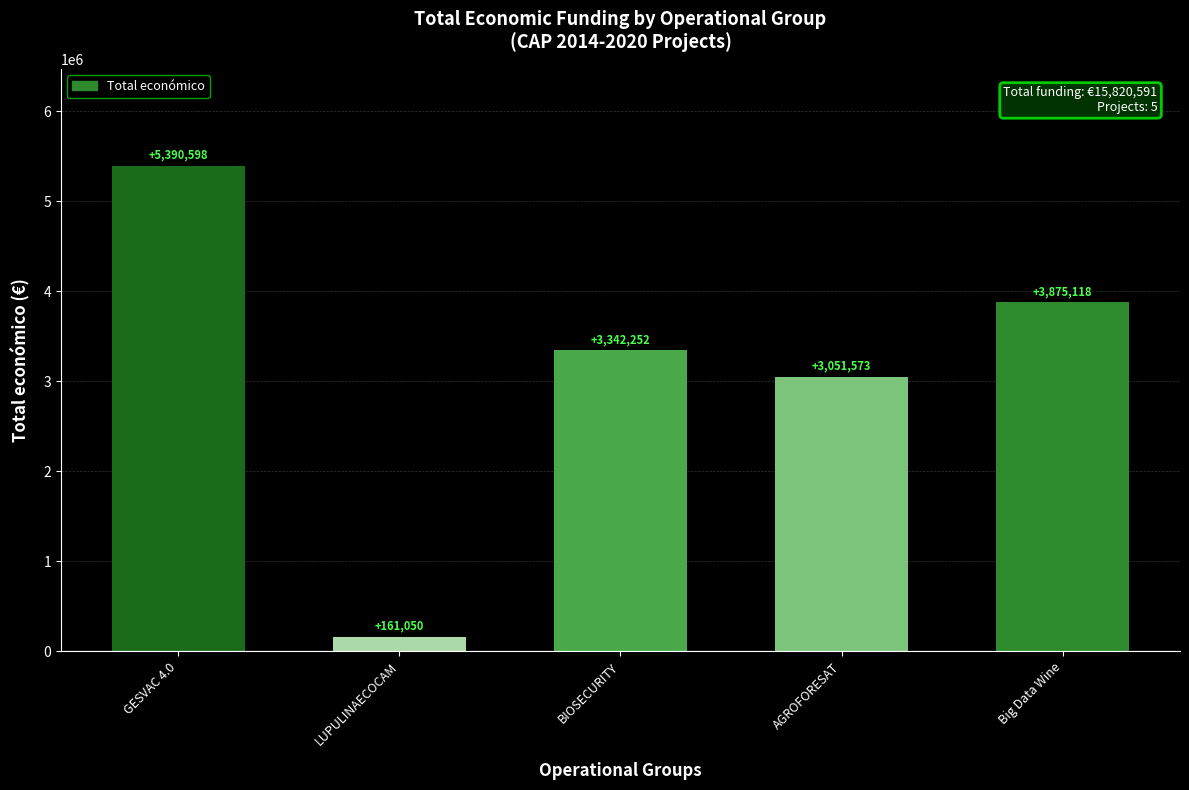

How many series are shown in this chart?

1